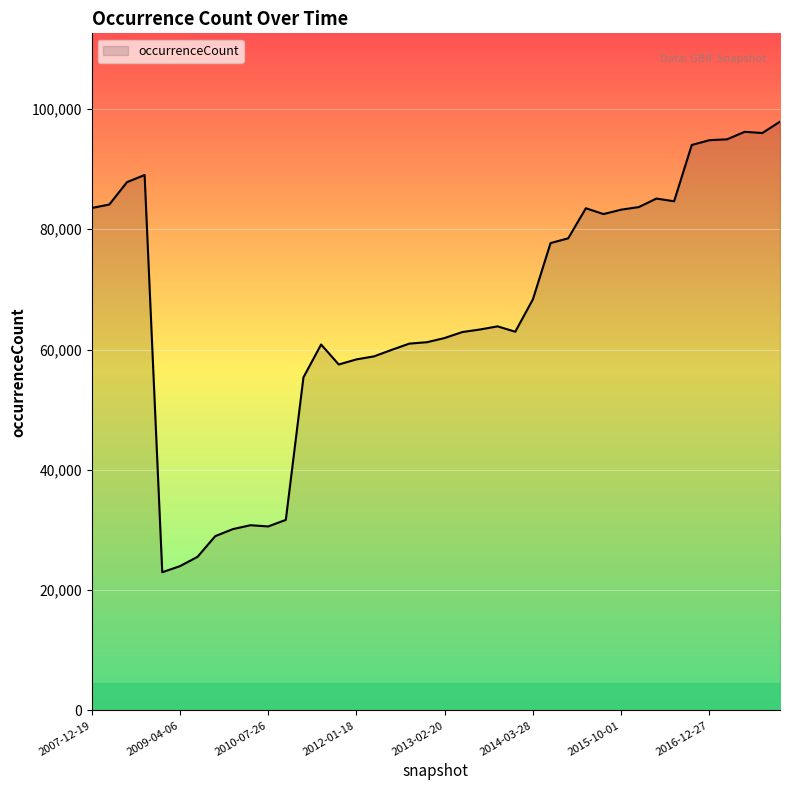

What is the maximum value shown in the chart?

97892